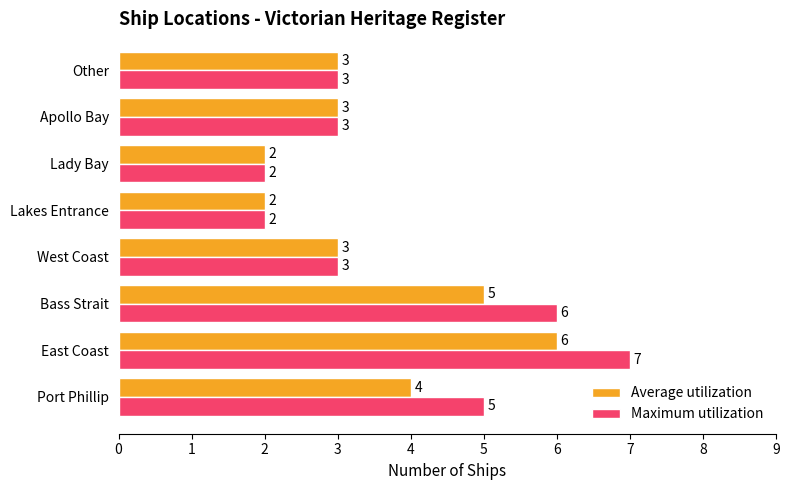

At which category is the sum across all series the highest?

East Coast